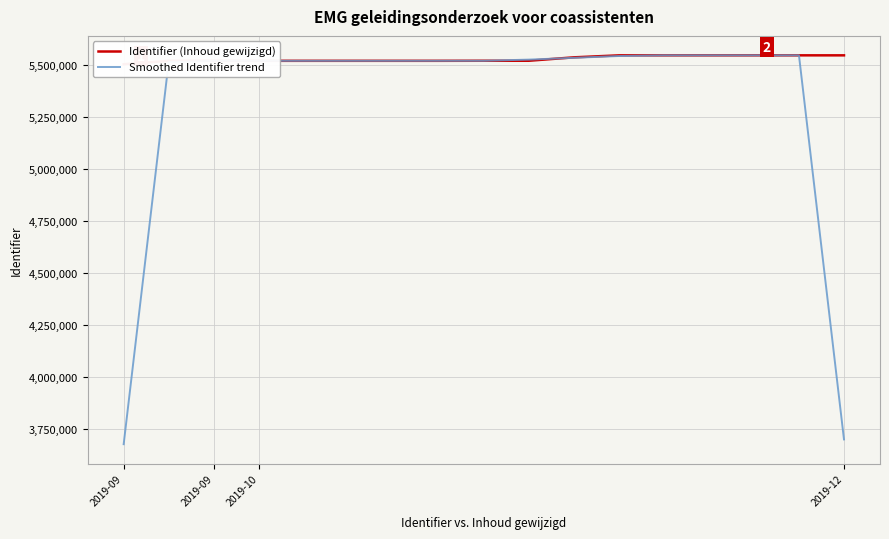

Rank the series by their average value, from lowest to highest.

Smoothed Identifier trend, Identifier (Inhoud gewijzigd)